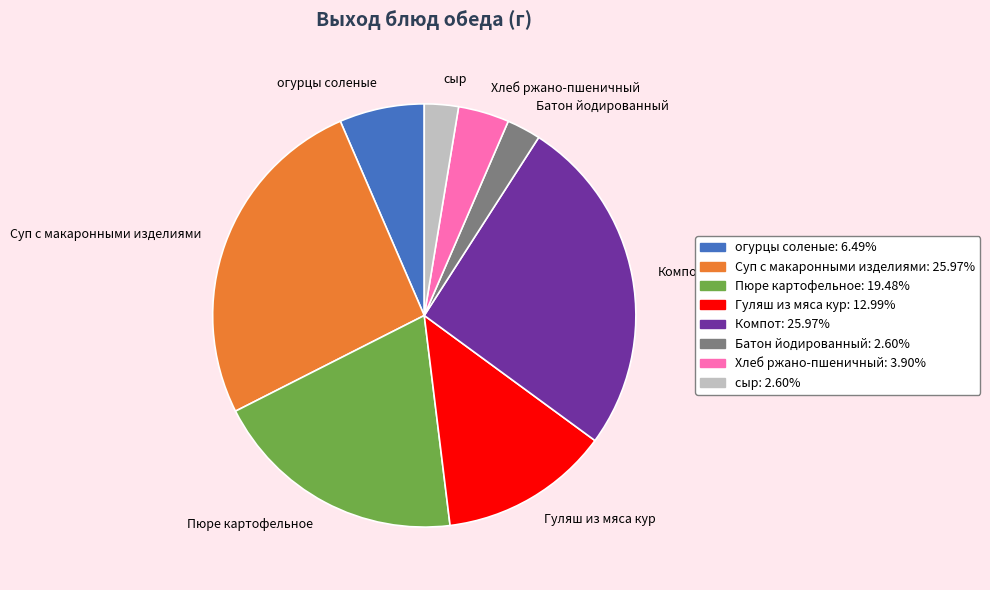

Is the sum of Компот and Суп с макаронными изделиями greater than half?

Yes